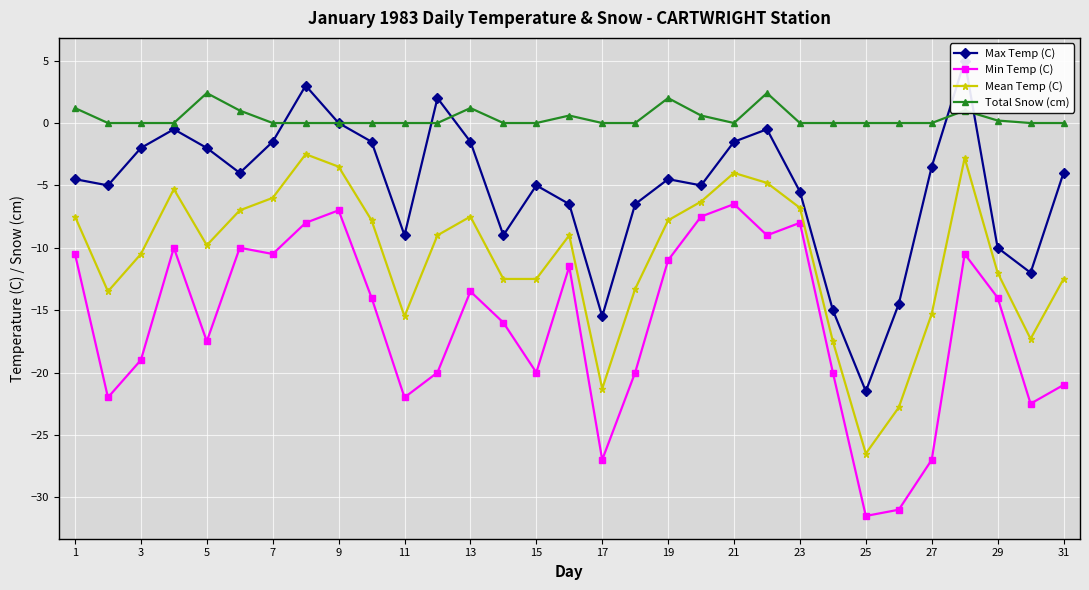

Is it true that Mean Temp (C) equals -5.7 at 21?

False